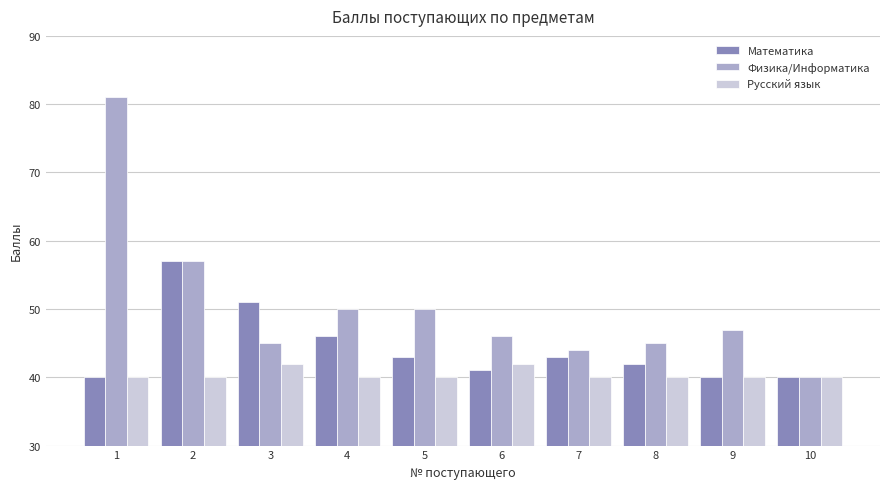

True or false: Математика has a value of 10 at 4.

False